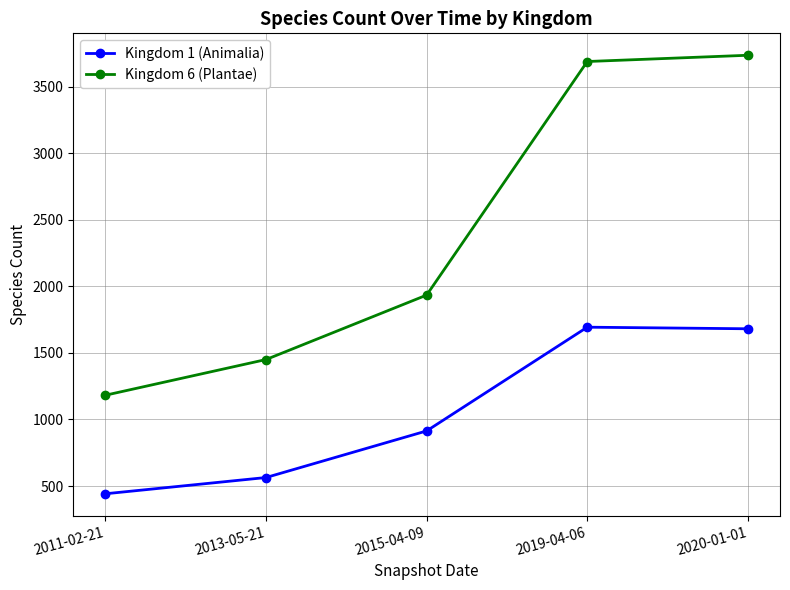

What is the lowest value of the Kingdom 1 (Animalia) series?

442